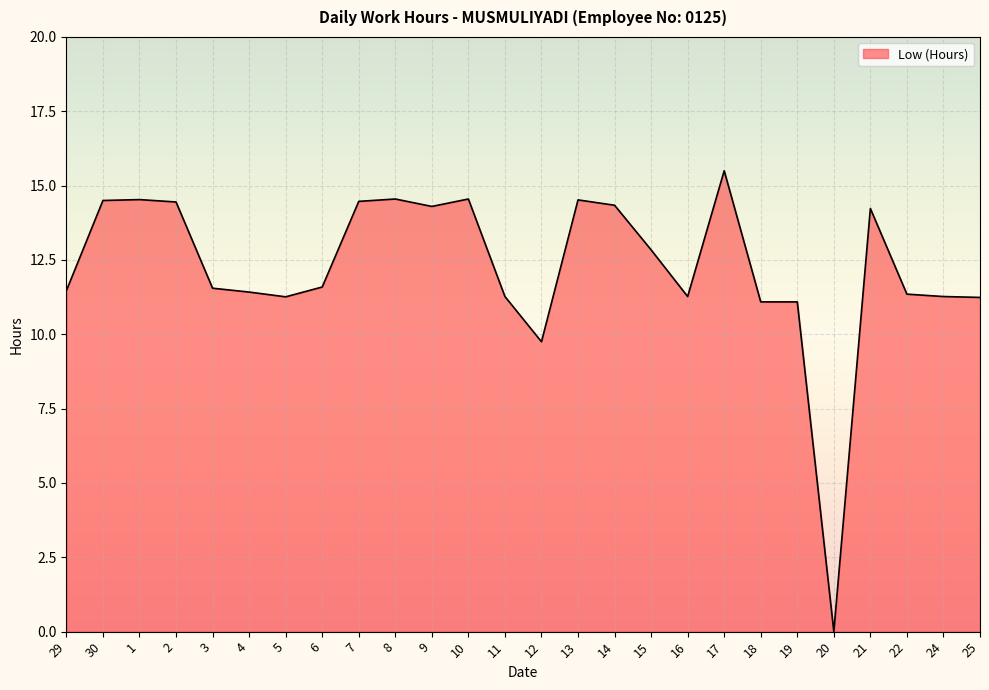

True or false: the data shows 7.0 at 9.

False